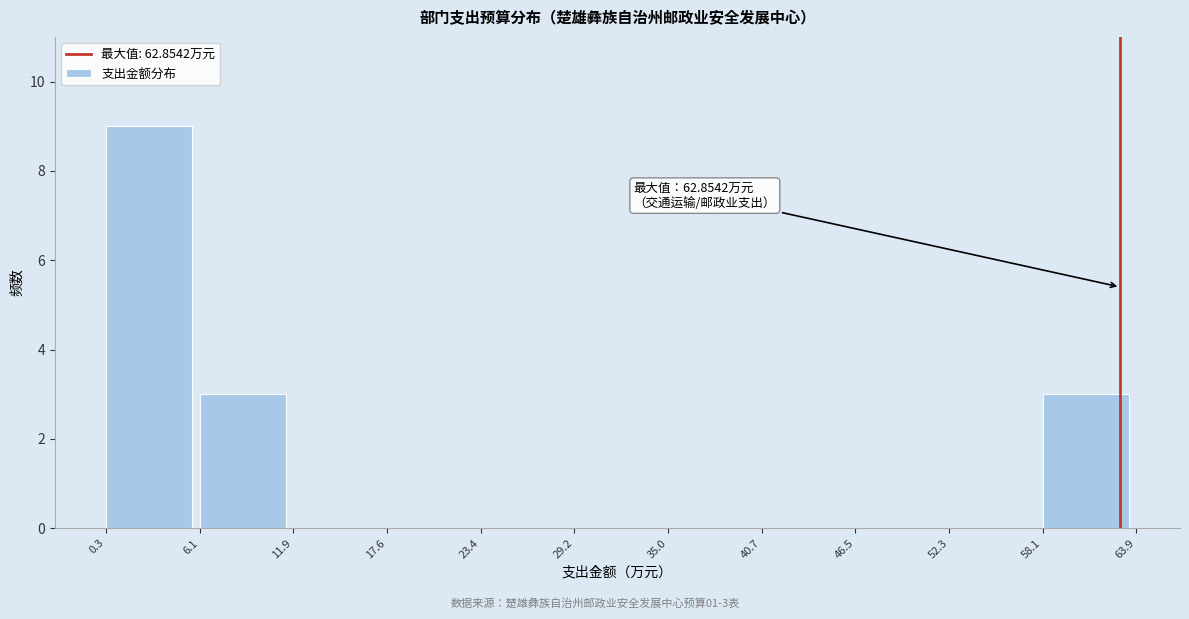

Which range on the x-axis has the tallest bar?

0.3 to 6.1